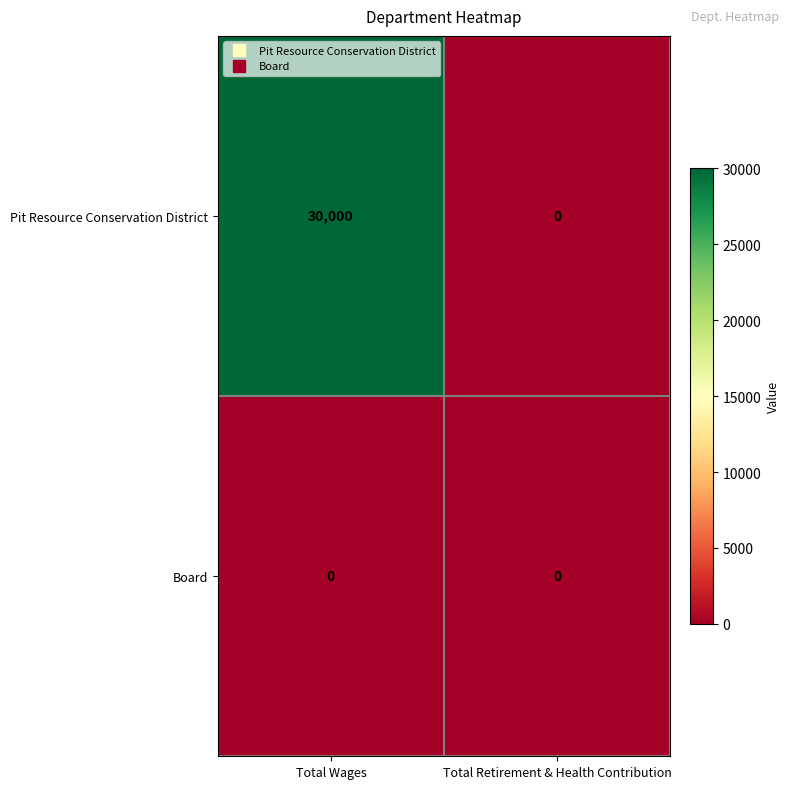

List the series in order of their peak value, lowest first.

Board, Pit Resource Conservation District